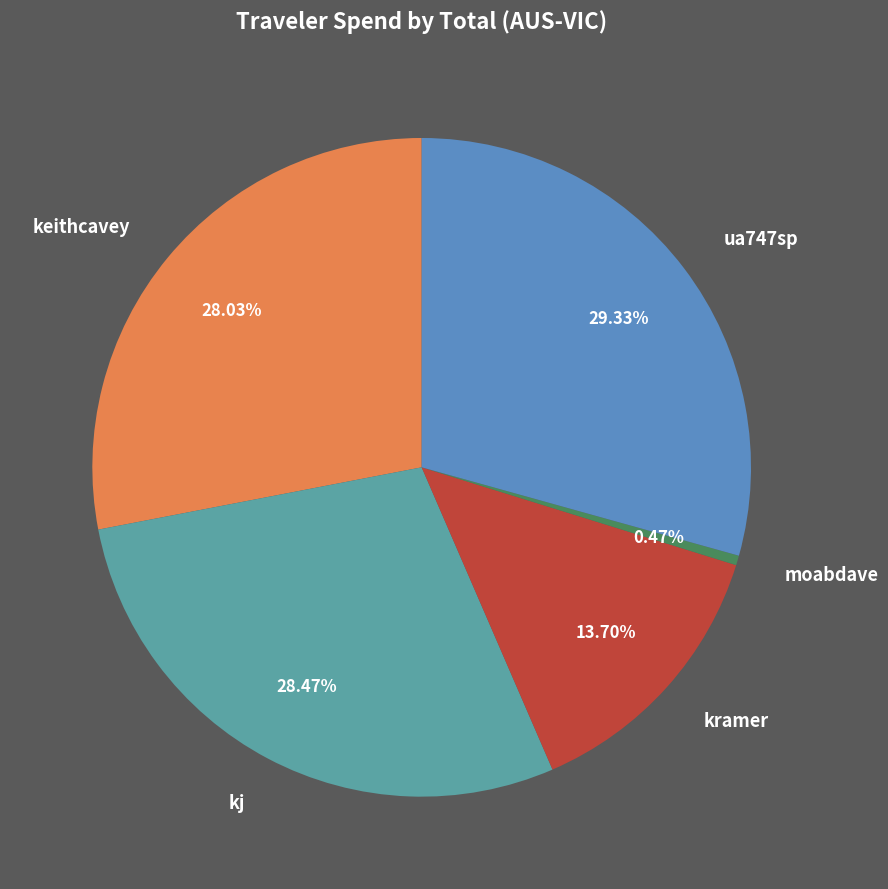

Is kramer the majority of the pie?

No